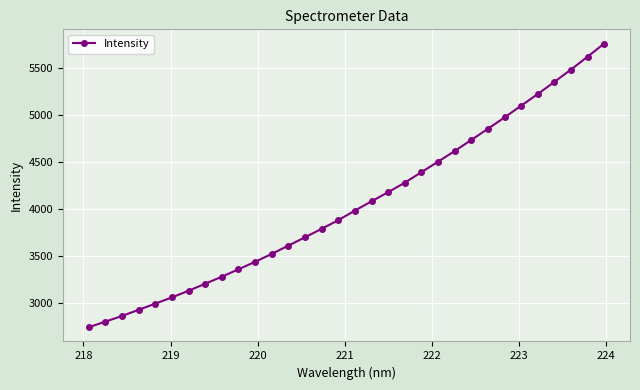

What is the value of the 10th point from the left?

3355.5